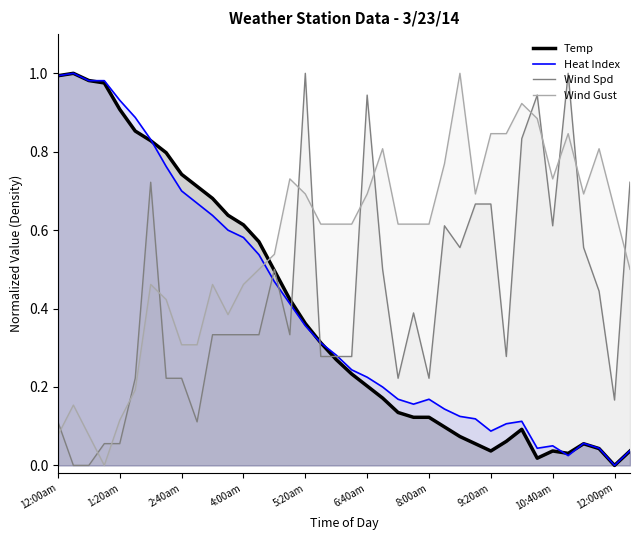

What is the greatest value displayed?

1.0